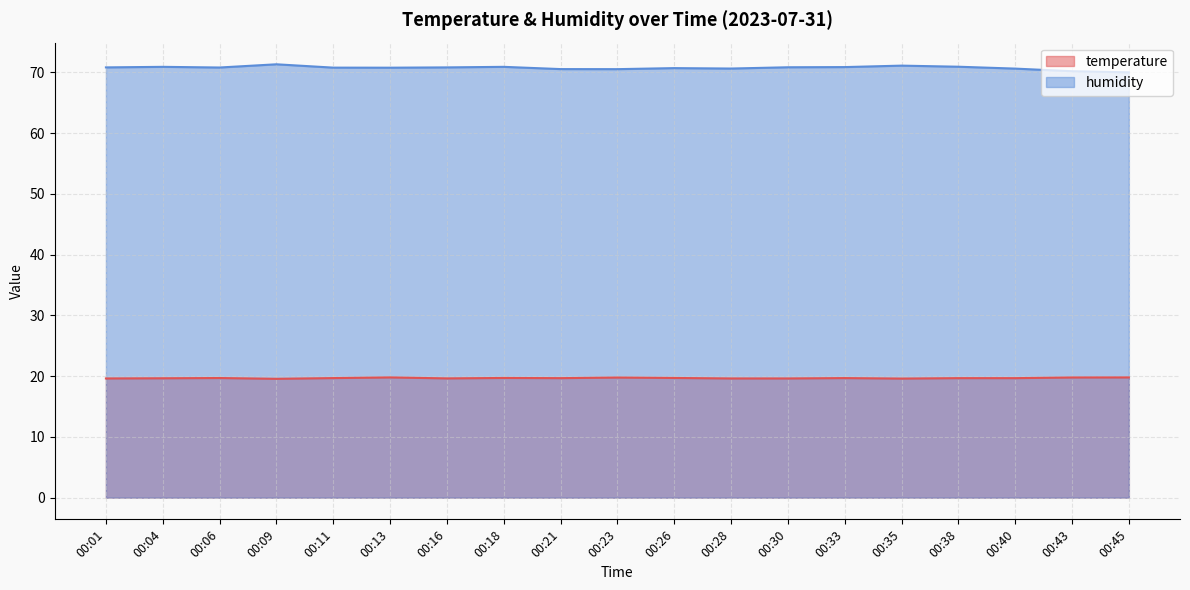

True or false: humidity and temperature intersect in this chart.

False